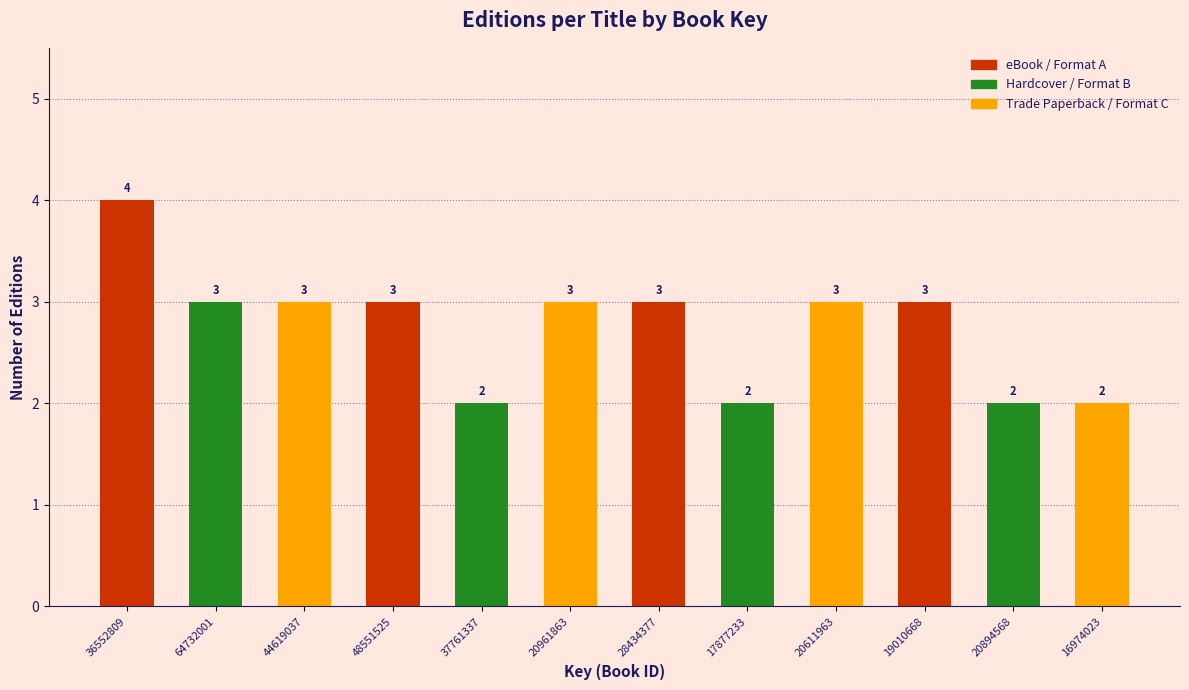

Reading left to right, transcribe all the data shown in this chart.

4	3	3	3	2	3	3	2	3	3	2	2